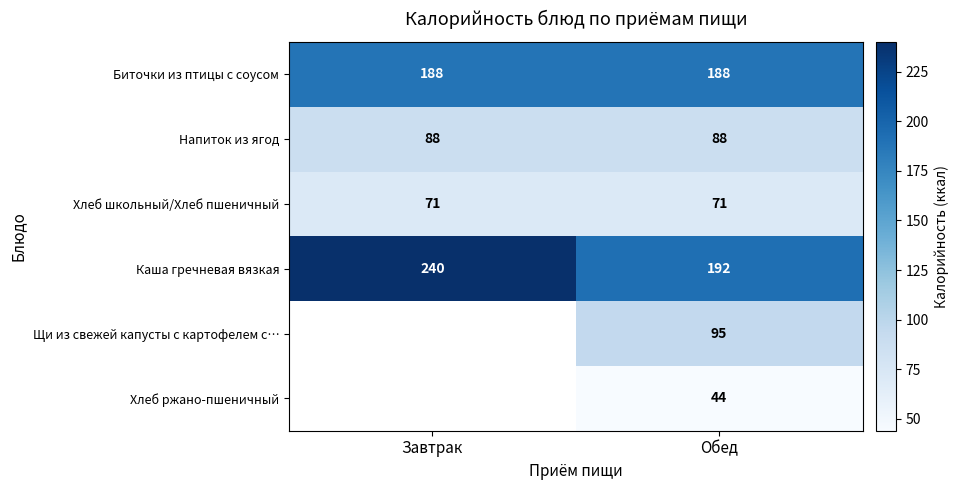

Count the number of categories in the chart.

2